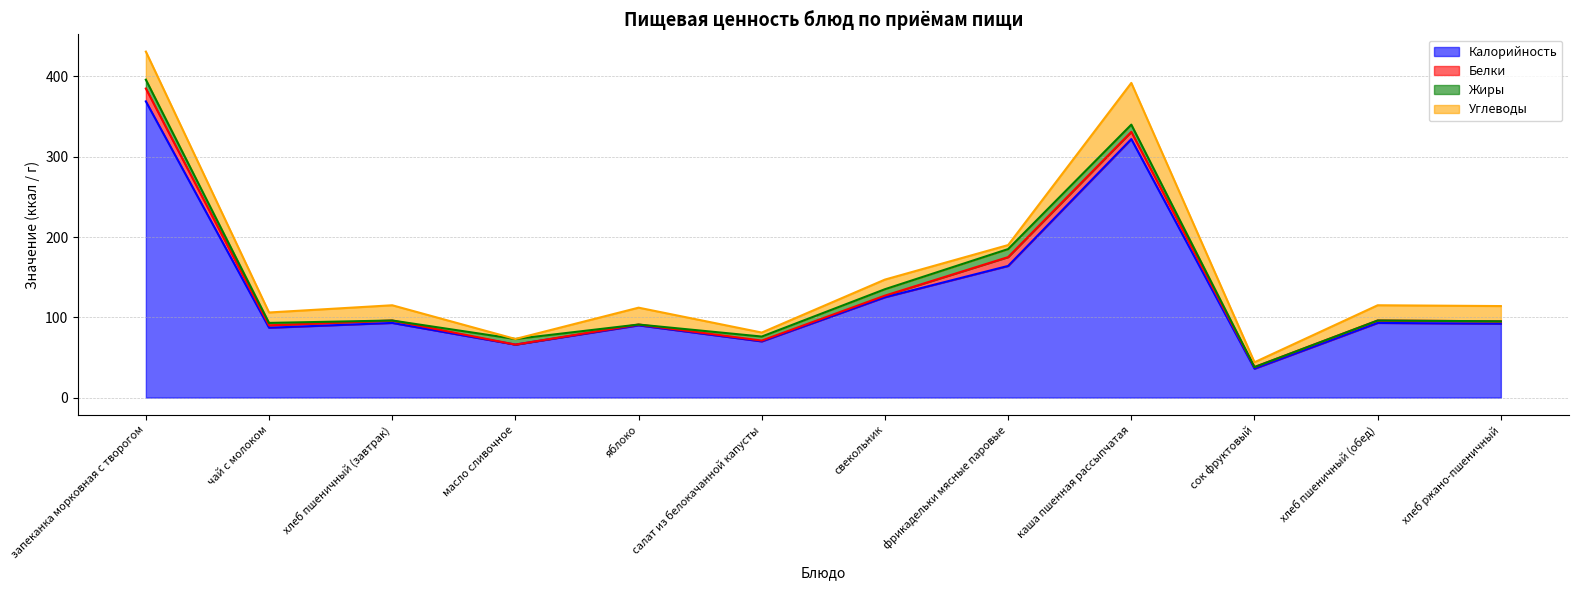

Is the value of Жиры at свекольник greater than the value of Углеводы at хлеб пшеничный (обед)?

No